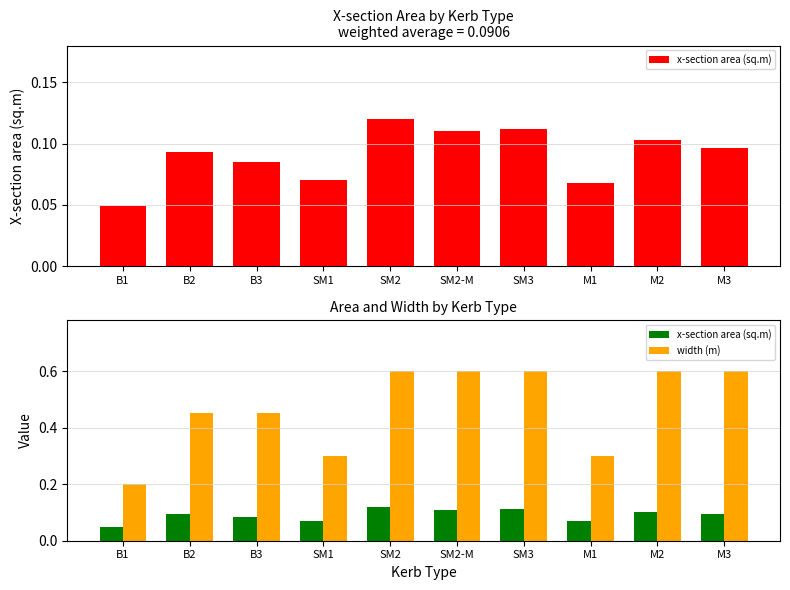

Reading left to right, what are all the values shown in this chart?

x-section area (sq.m): 0.0	0.1	0.1	0.1	0.1	0.1	0.1	0.1	0.1	0.1
width (m): 0.2	0.5	0.5	0.3	0.6	0.6	0.6	0.3	0.6	0.6